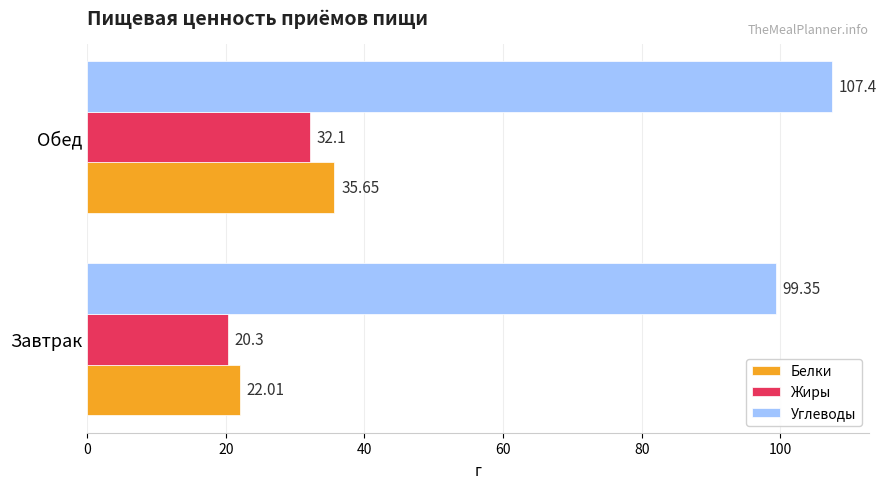

Which label corresponds to the largest value in the chart?

Обед